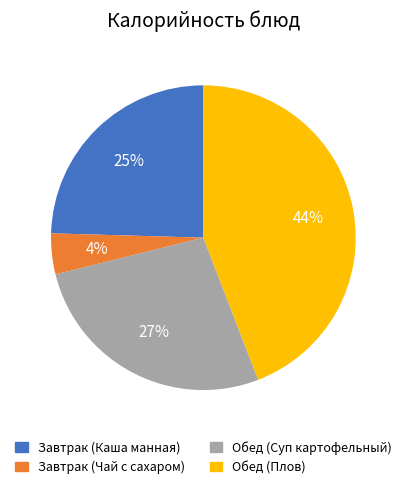

Which slice is the smallest?

Завтрак (Чай с сахаром)